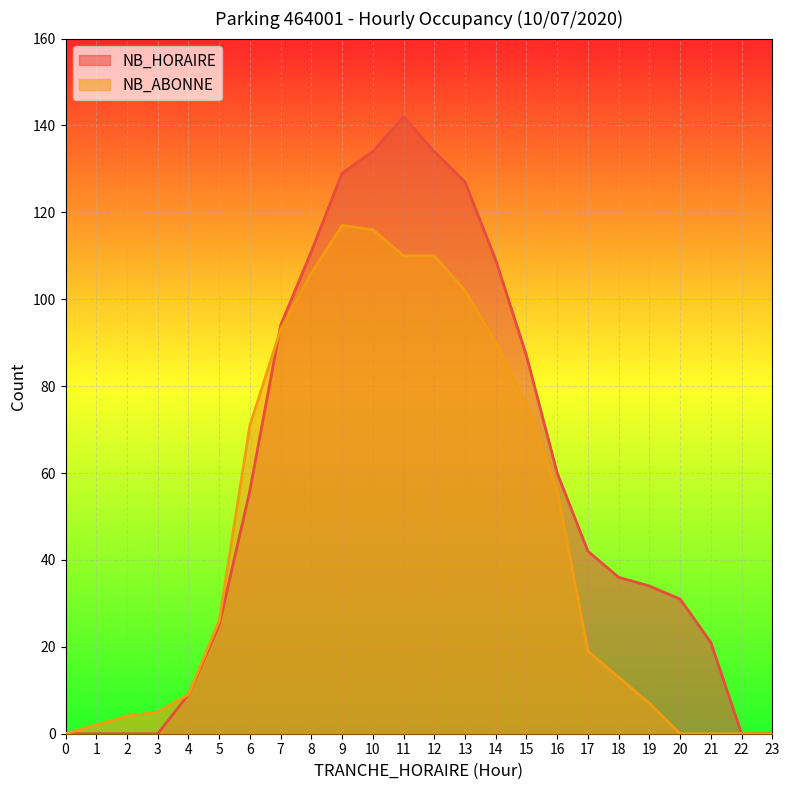

True or false: NB_ABONNE has more than 0 interior local peaks.

True